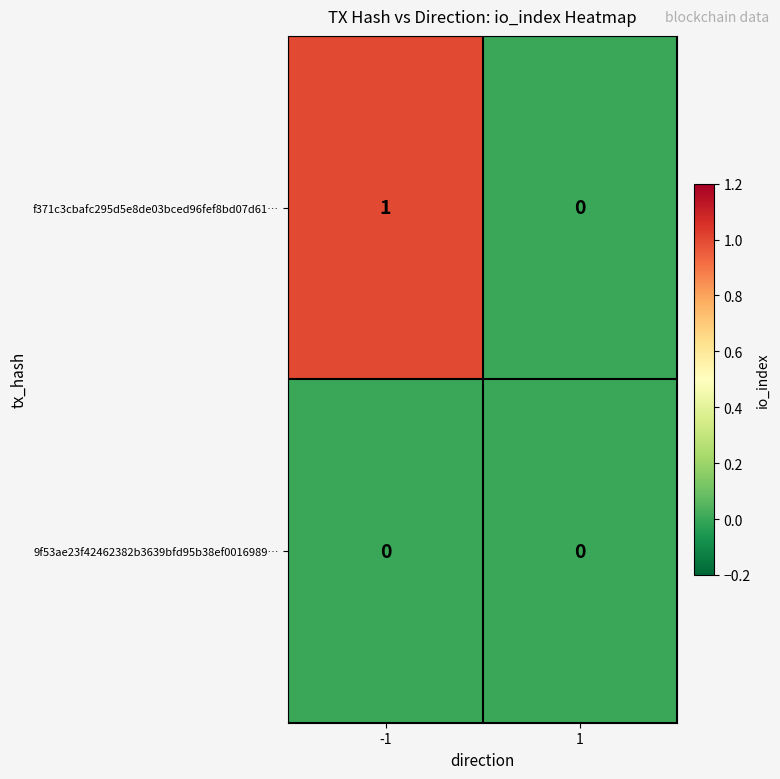

Is the value of 9f53ae23f42462382b3639bfd95b38ef0016989… at 1 greater than the value of f371c3cbafc295d5e8de03bced96fef8bd07d61… at -1?

No